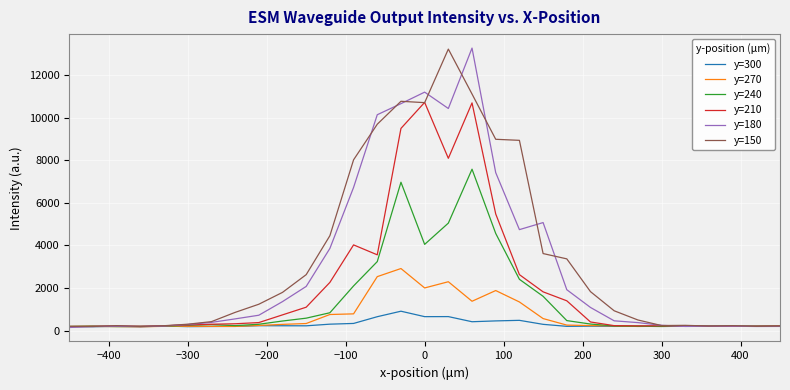

In y=210, how many points are lower than both neighbors (excluding endpoints)?

5